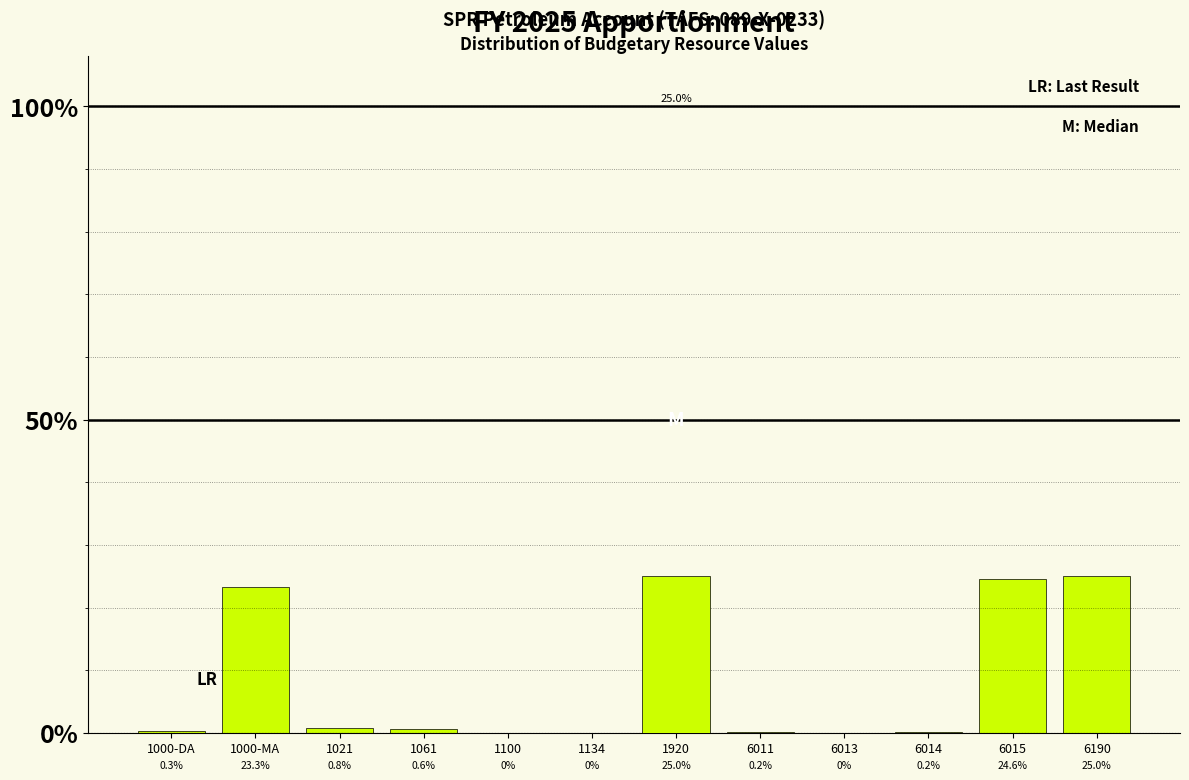

Are the bars horizontal?

No